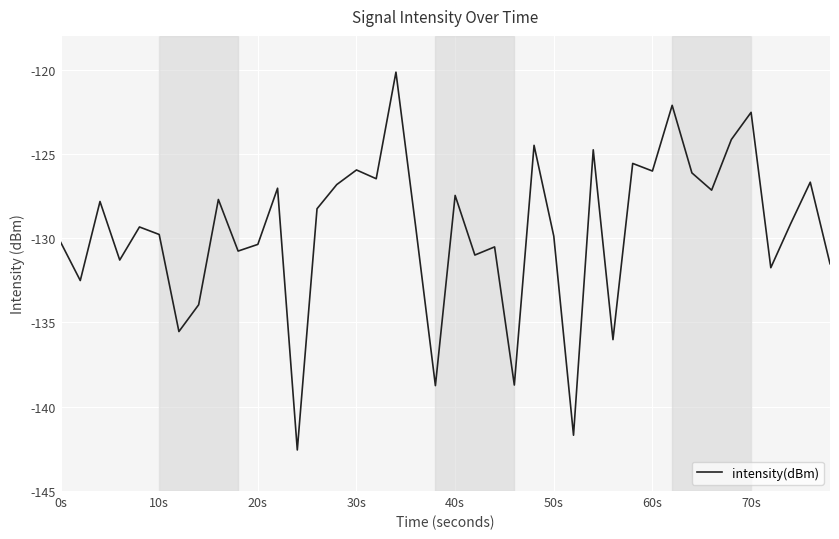

What is the difference between the second highest and minimum values?

20.4